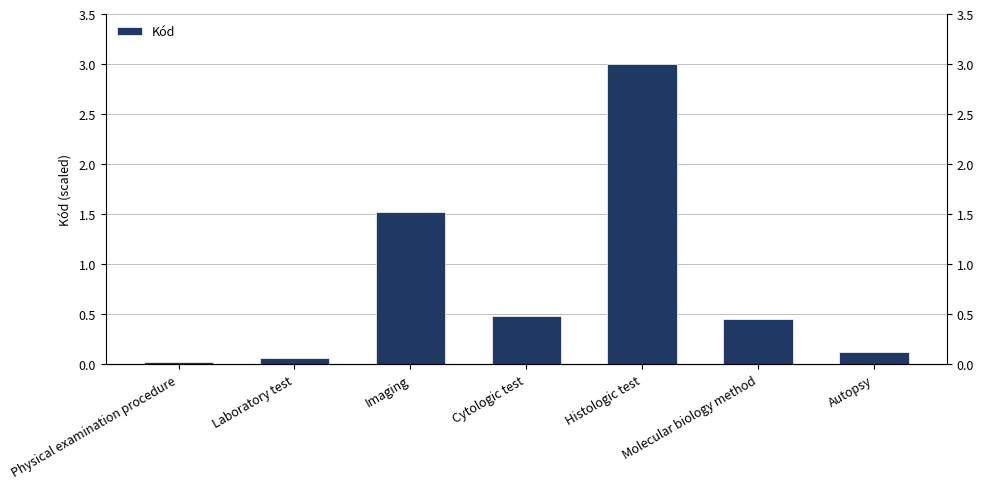

Does the chart contain any negative values?

No